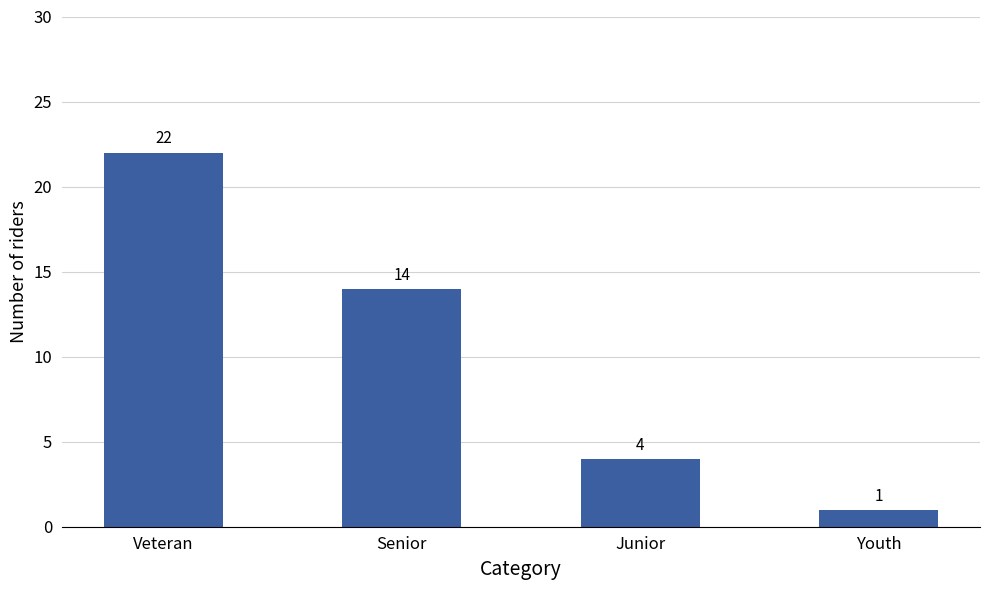

What is the label of the 2nd bar from the right?

Junior